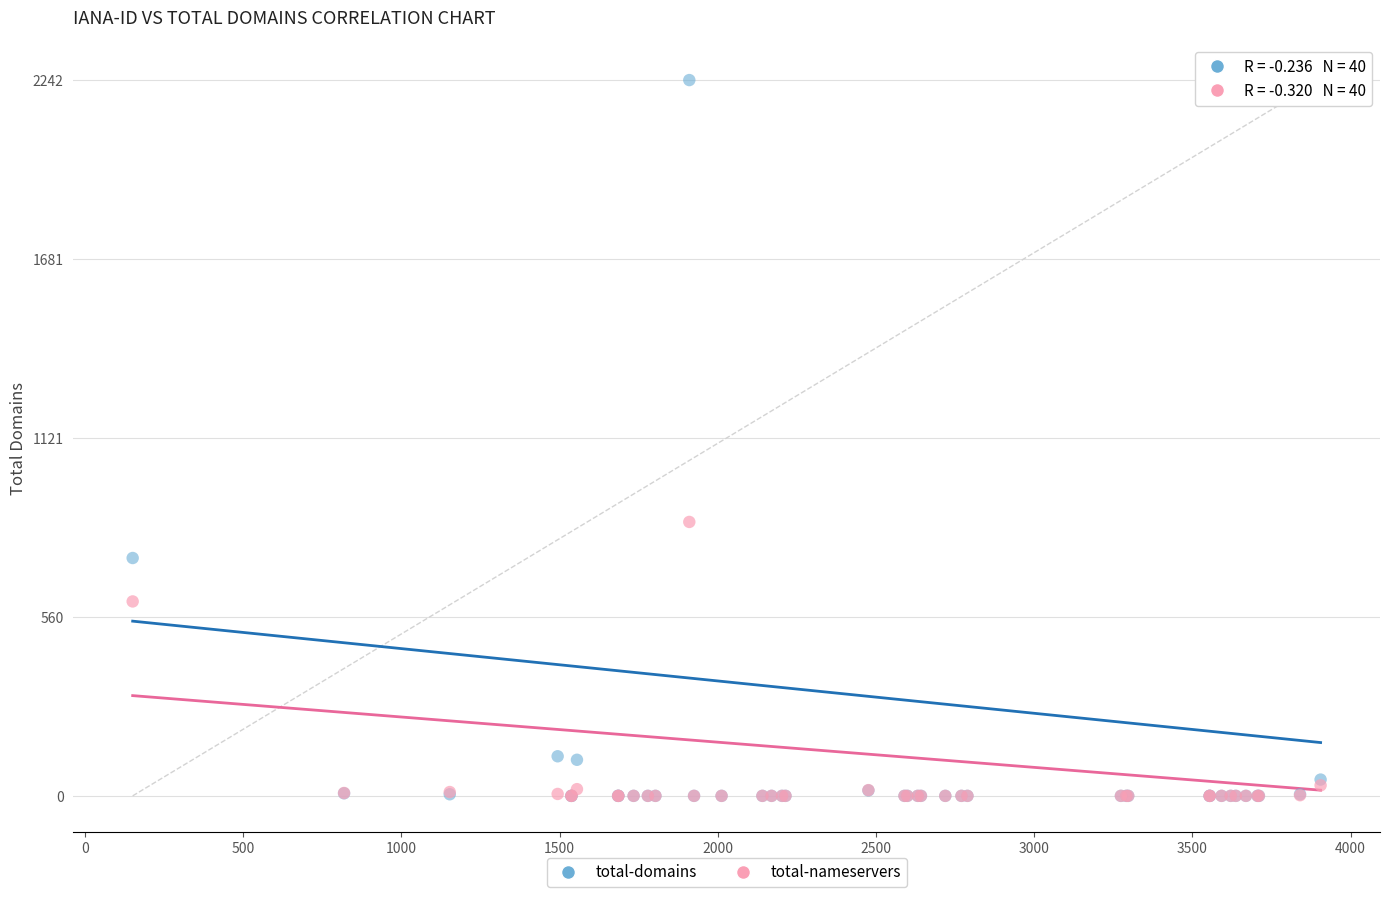

Across all series, what Y value is closest to 1121?

858